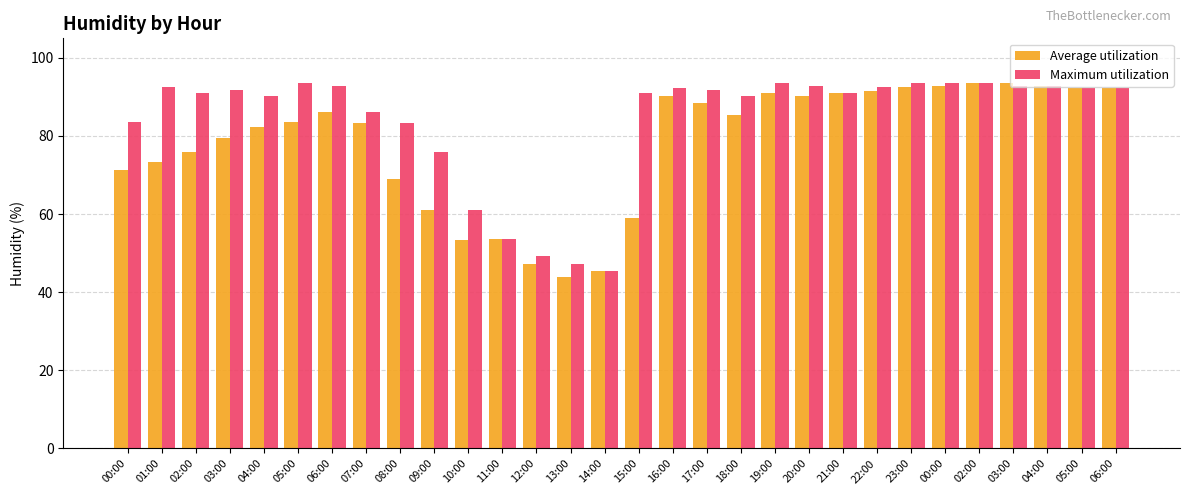

What is the label of the 28th bar from the left?

04:00